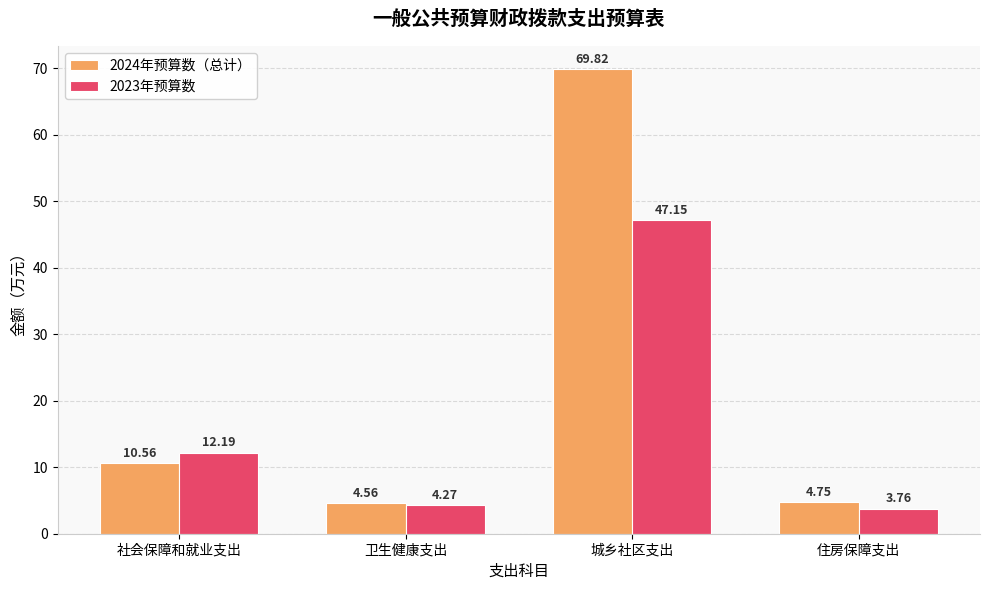

At which label does 2023年预算数 reach its peak?

城乡社区支出